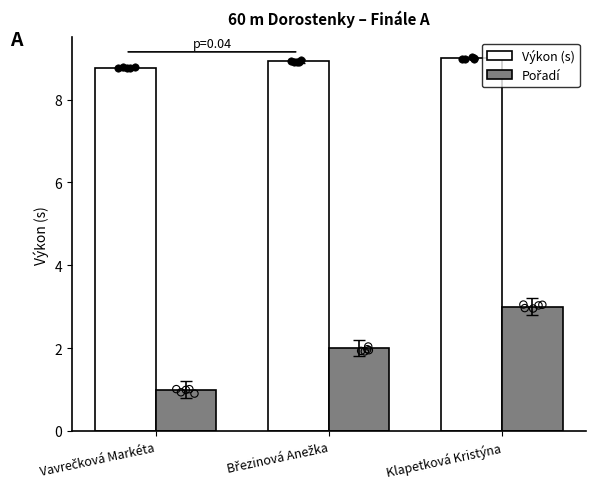

At which category is the sum across all series the highest?

Klapetková Kristýna